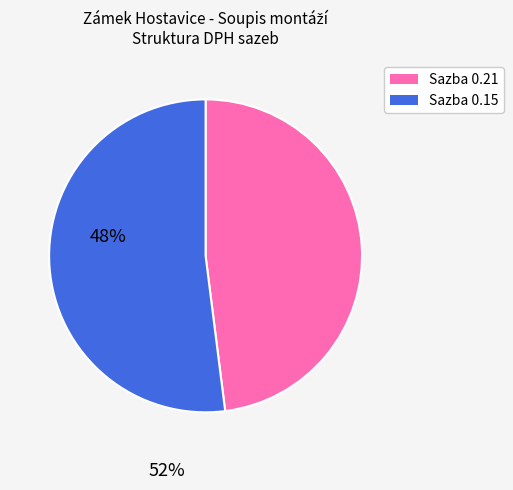

Is there any slice that represents more than half of the pie?

Yes